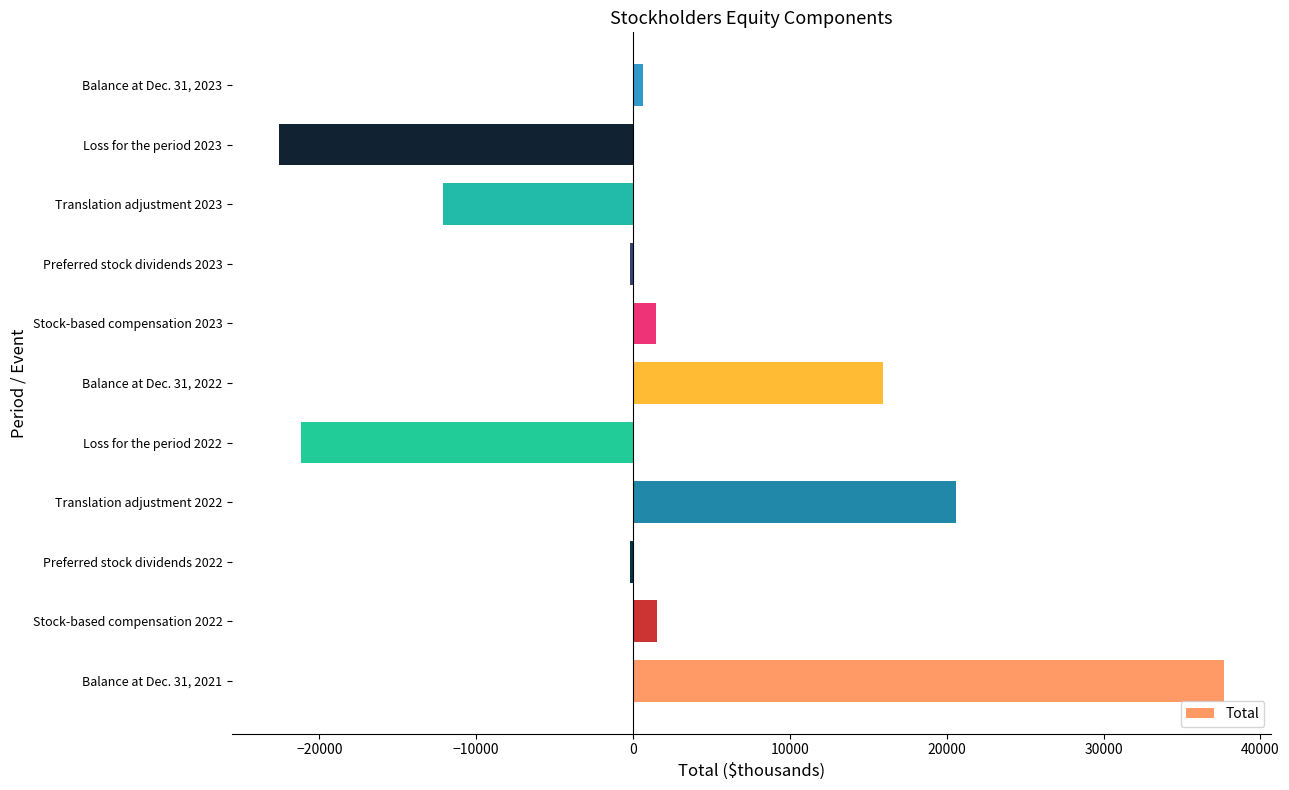

What is the sum of all values?

21519